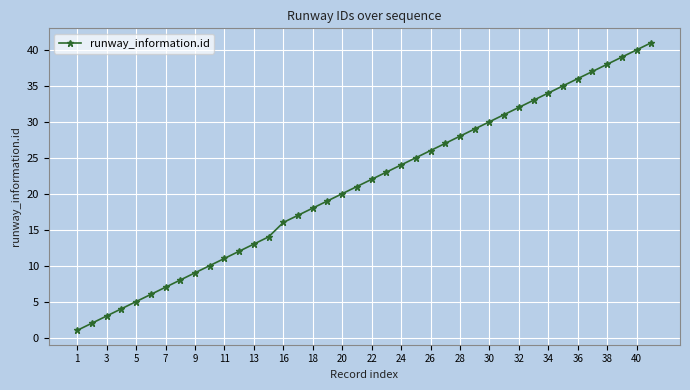

True or false: there are more than 2 points higher than both neighbors.

False